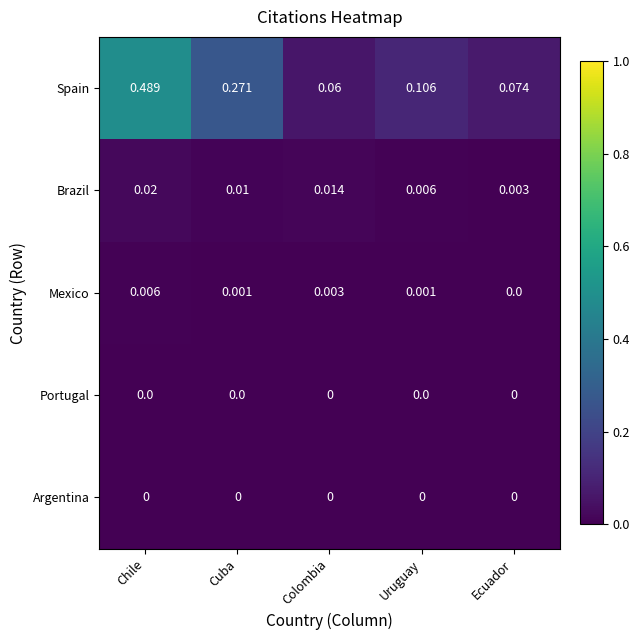

At which label is Brazil closest to 0?

Ecuador